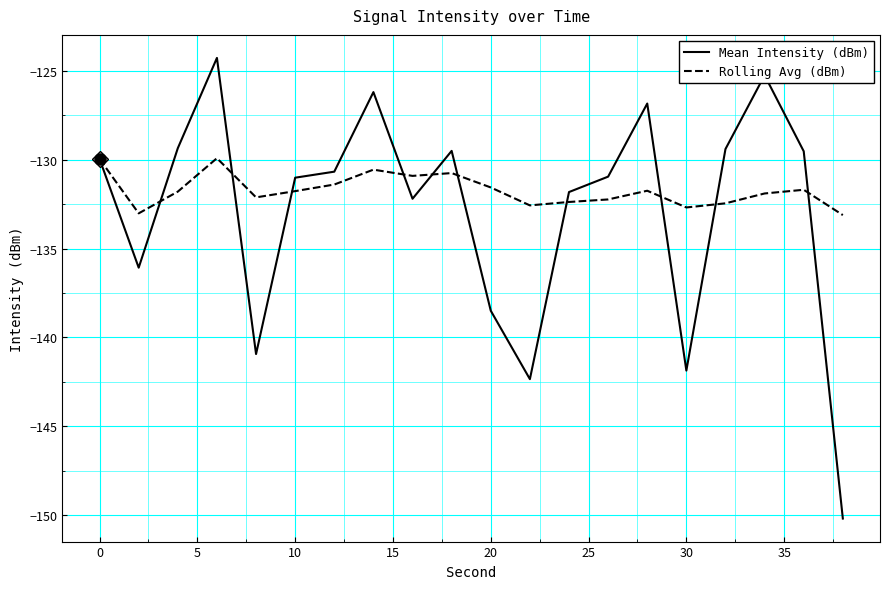

What is the maximum value shown in the chart?

-124.3